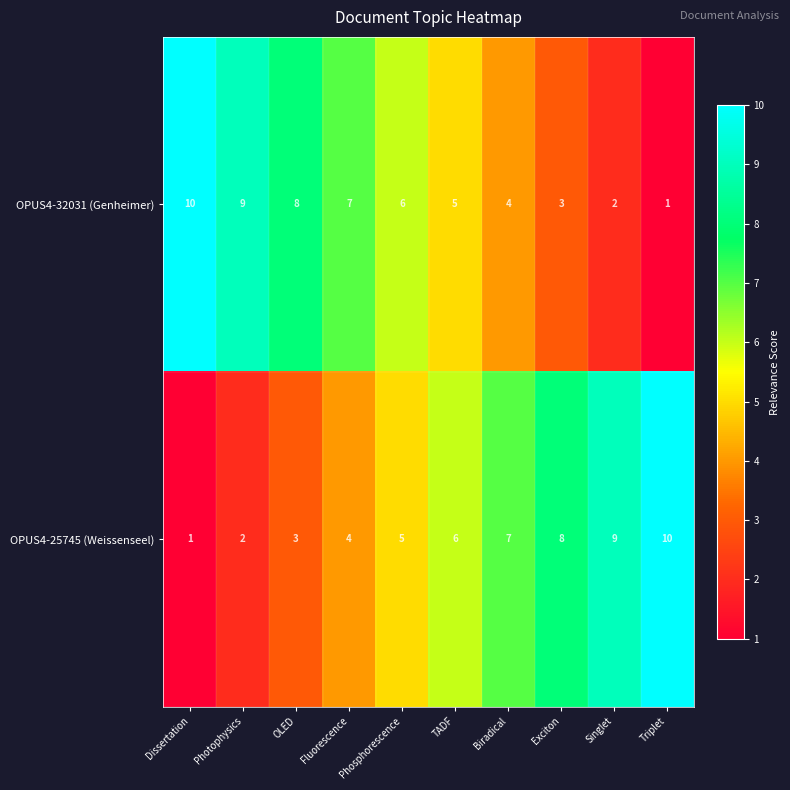

Is the value of OPUS4-32031 (Genheimer) at Triplet greater than the value of OPUS4-25745 (Weissenseel) at Triplet?

No